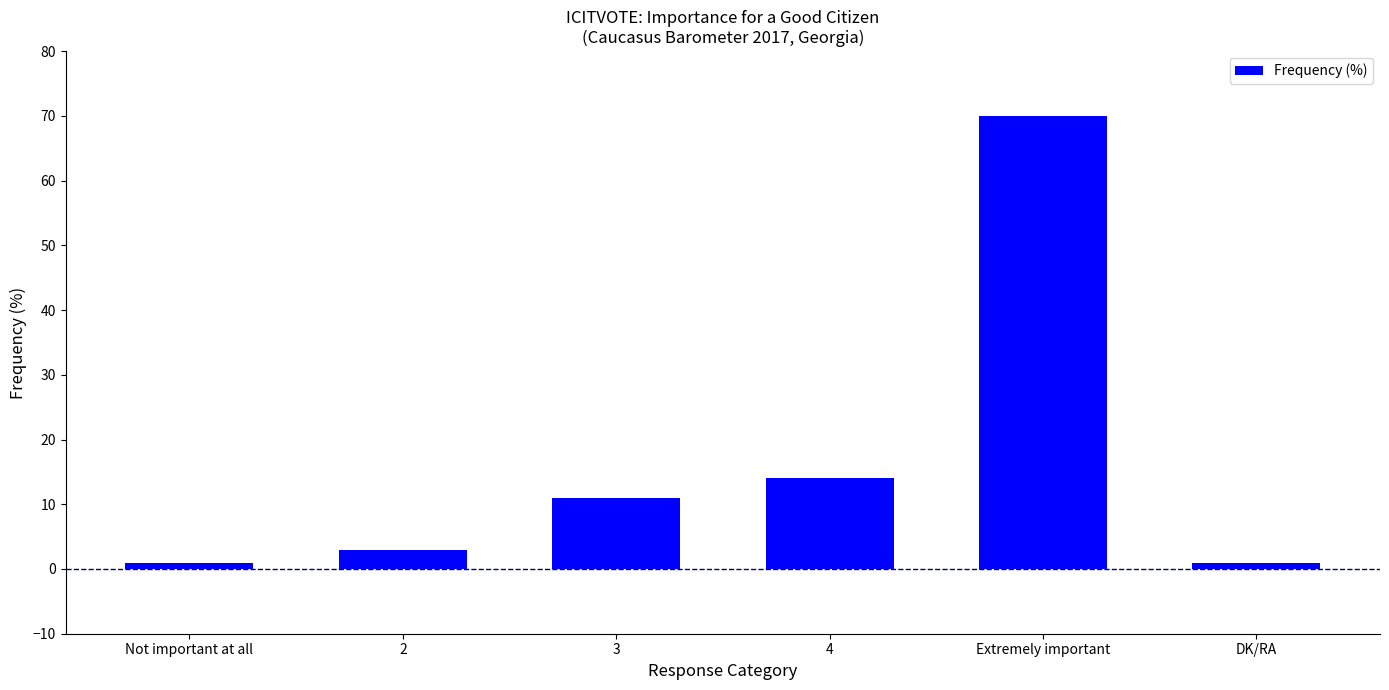

Where is the data nearest to the value 35?

4